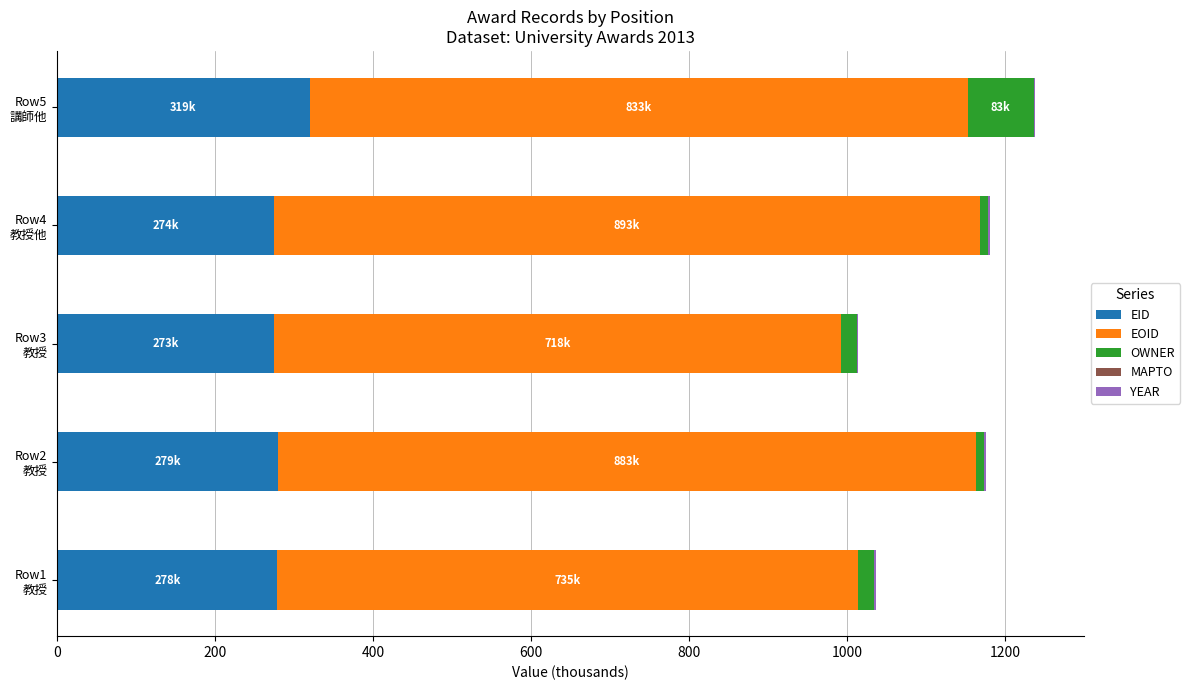

What is the maximum value for EID?

319.5